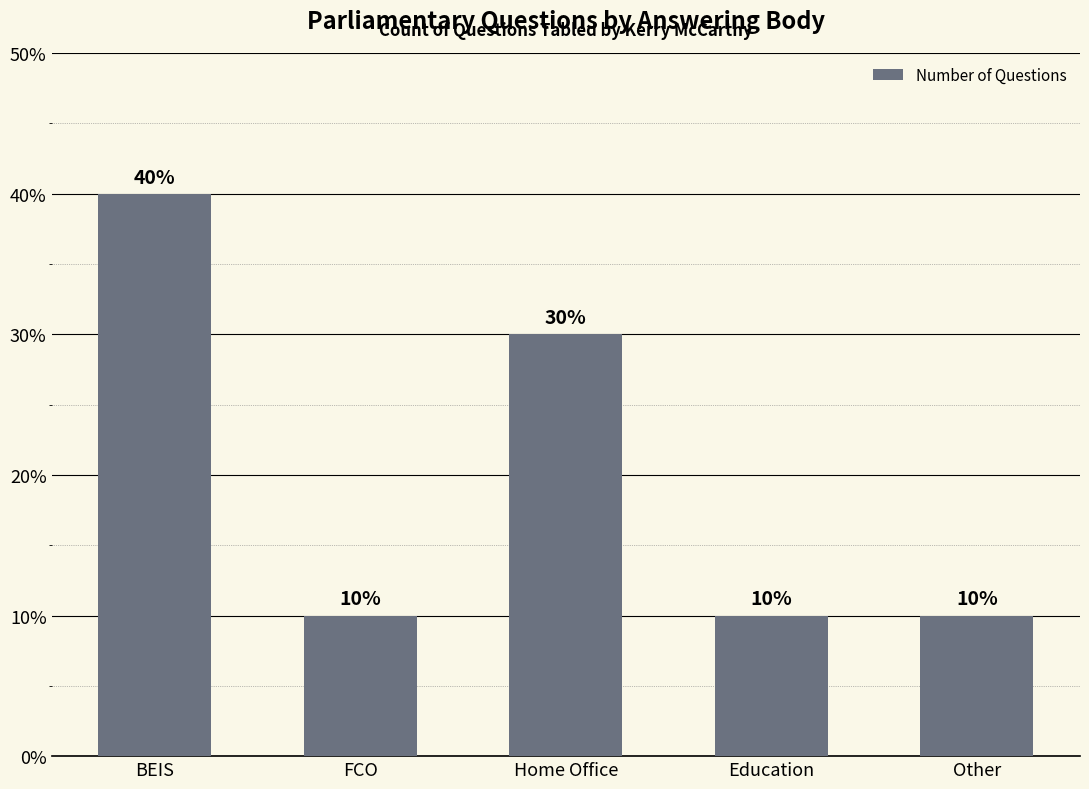

The value at Education is 10. True or false?

True